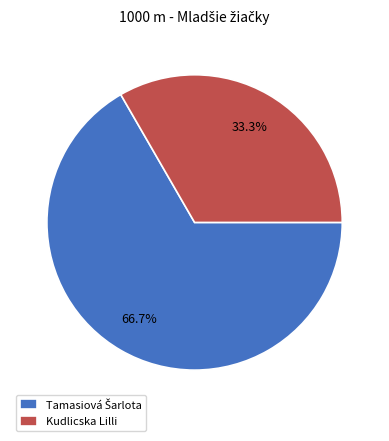

What is the smallest slice in the pie chart?

Kudlicska Lilli